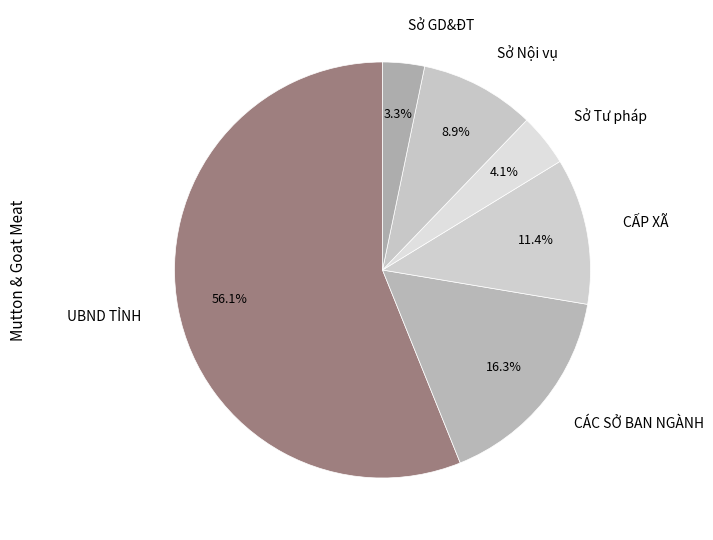

How many slices are in this pie chart?

6